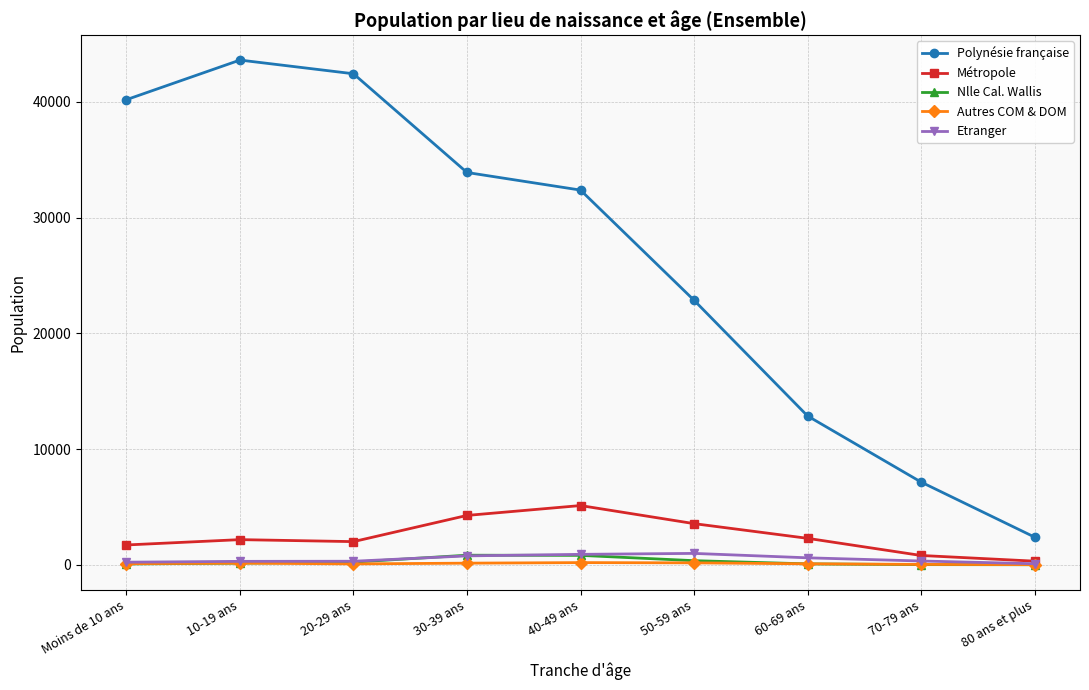

What is the total value across all series at 20-29 ans?

45071